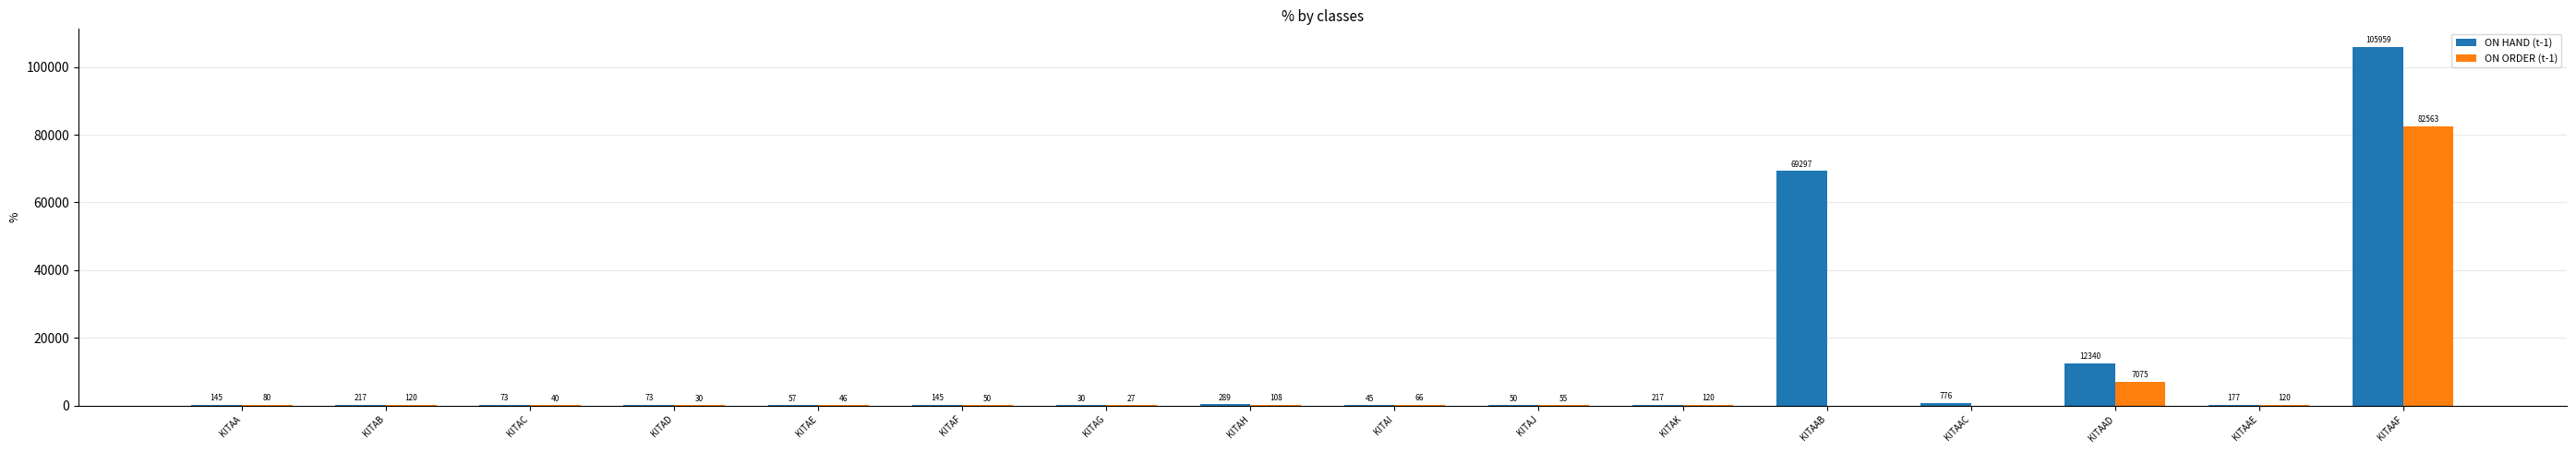

How many groups of bars are there?

16